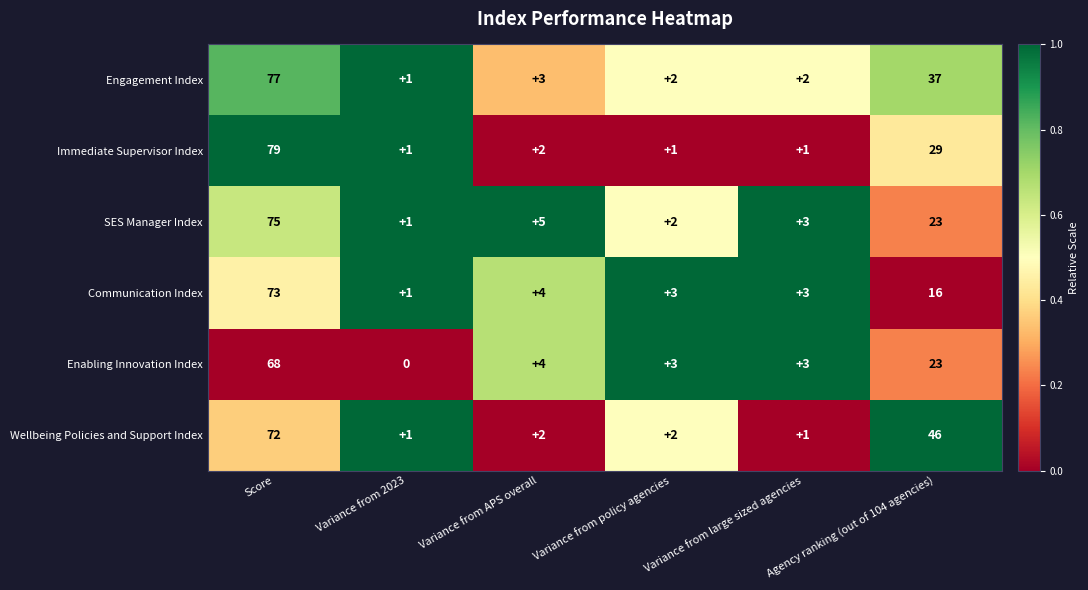

How many values in the Enabling Innovation Index series are below 4?

3